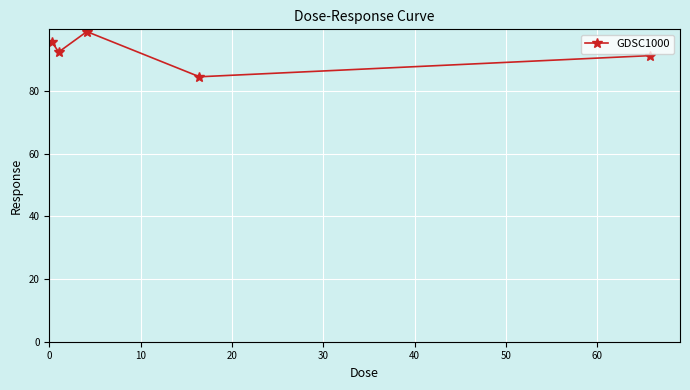

Reading left to right, what are all the values shown in this chart?

95.8	92.4	99.0	84.5	91.3